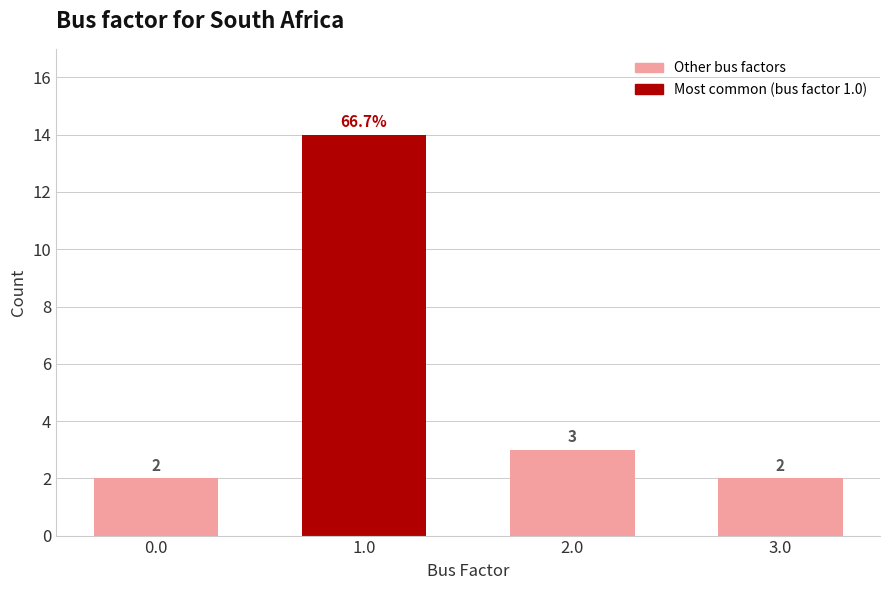

Are the bars horizontal?

No